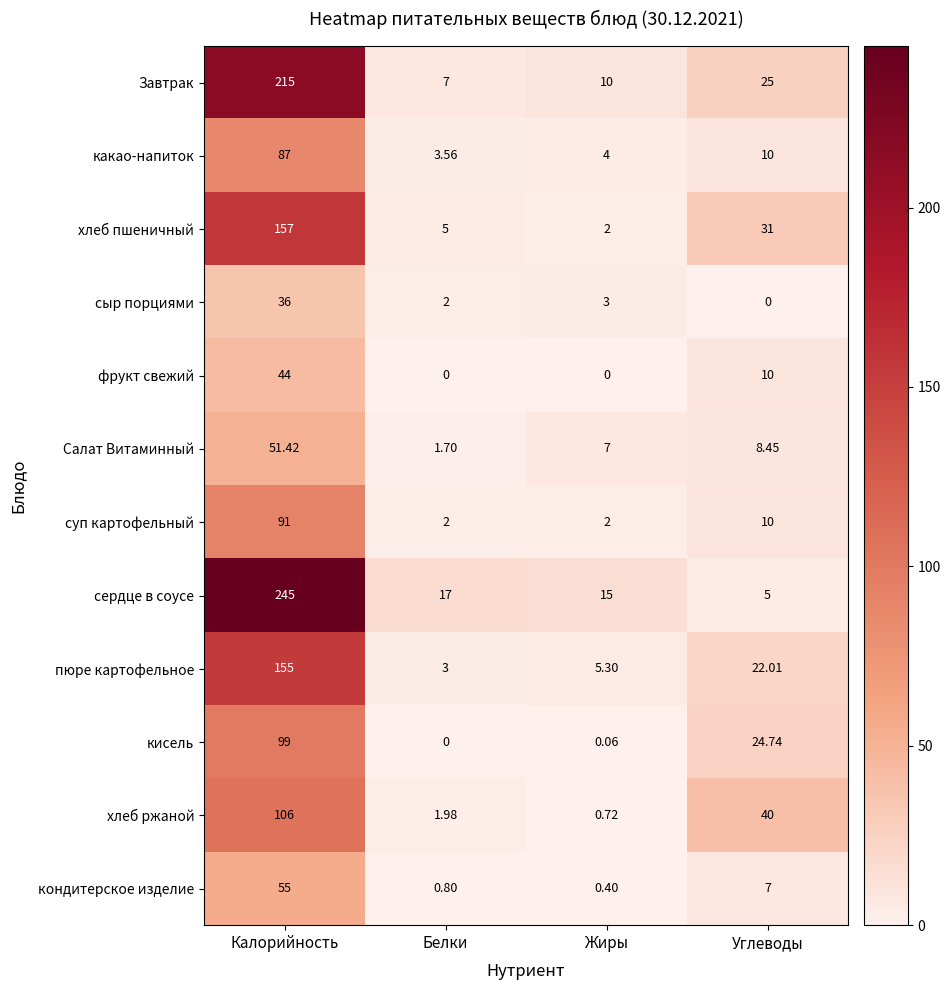

How many data points in пюре картофельное are less than 22?

2